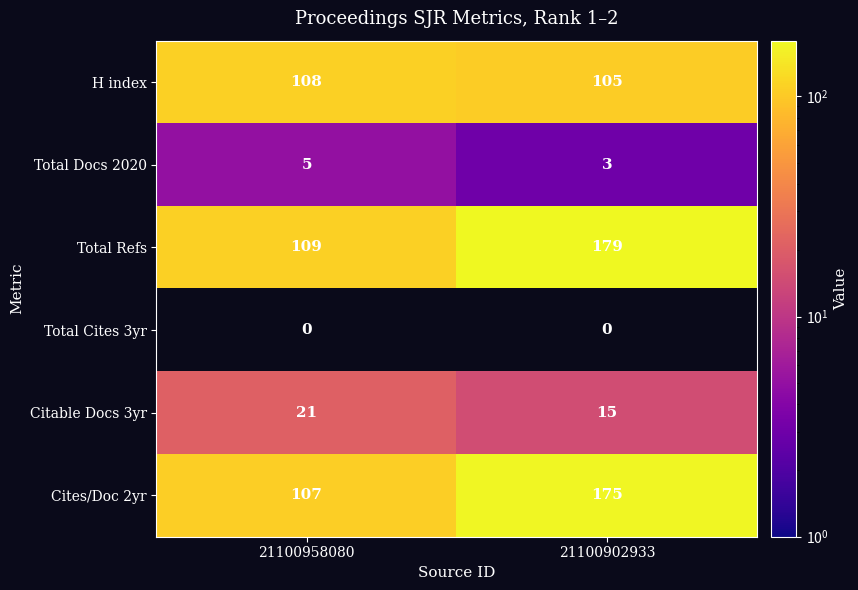

Where is Cites/Doc 2yr nearest to the value 141?

21100958080